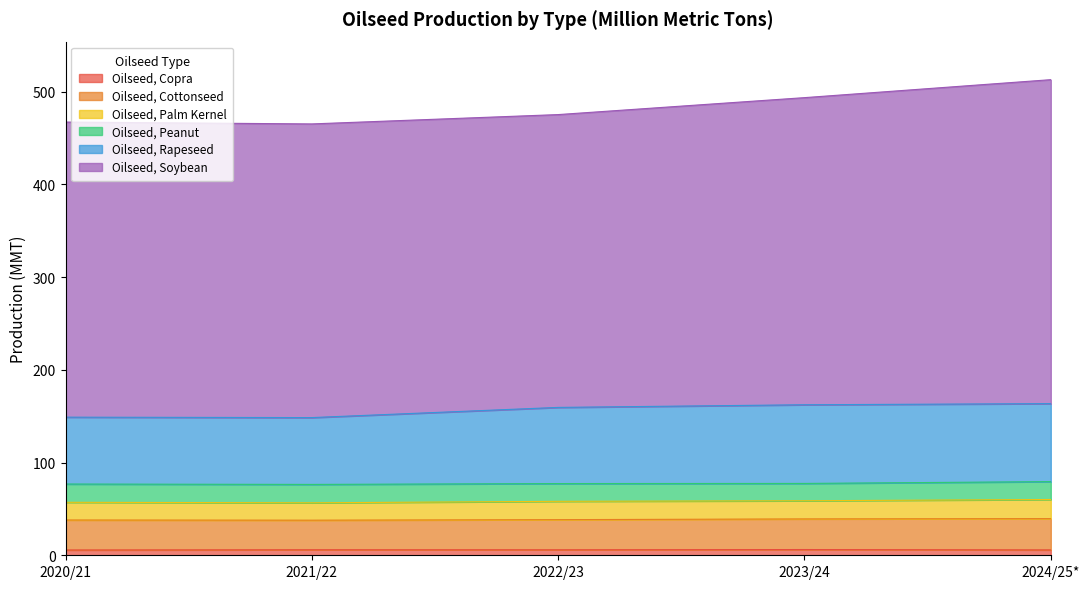

Where does the Oilseed, Rapeseed series first go above 159?

2022/23